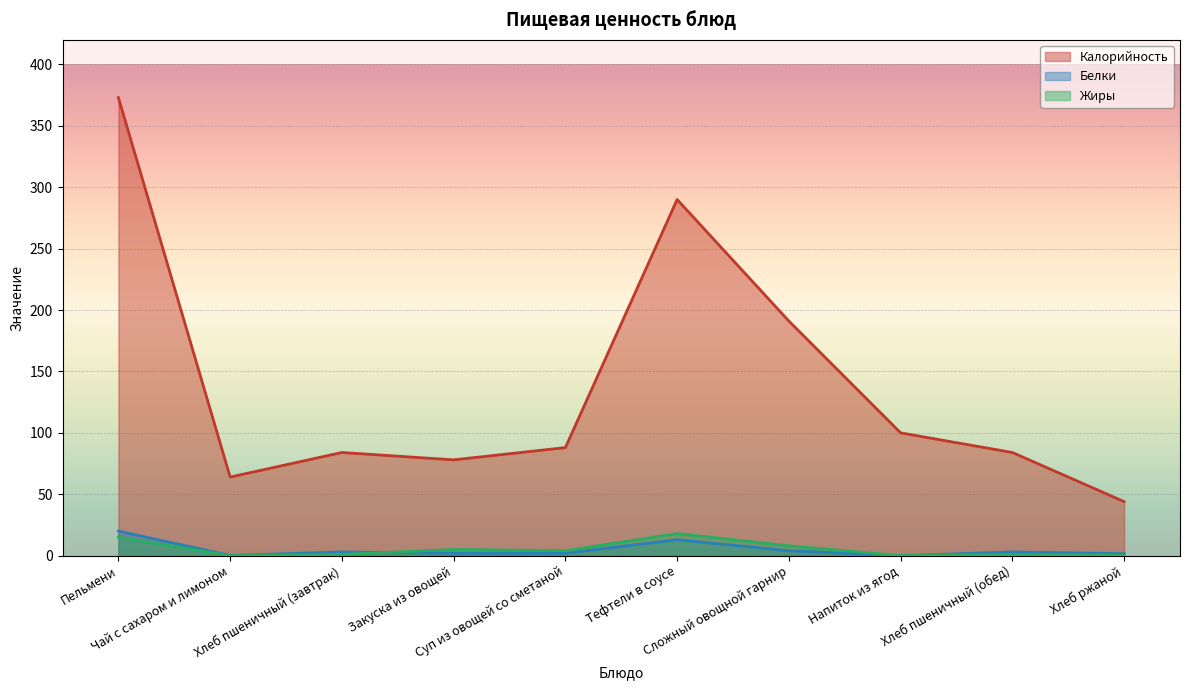

At Закуска из овощей, list the series in order from smallest to largest.

Белки, Жиры, Калорийность